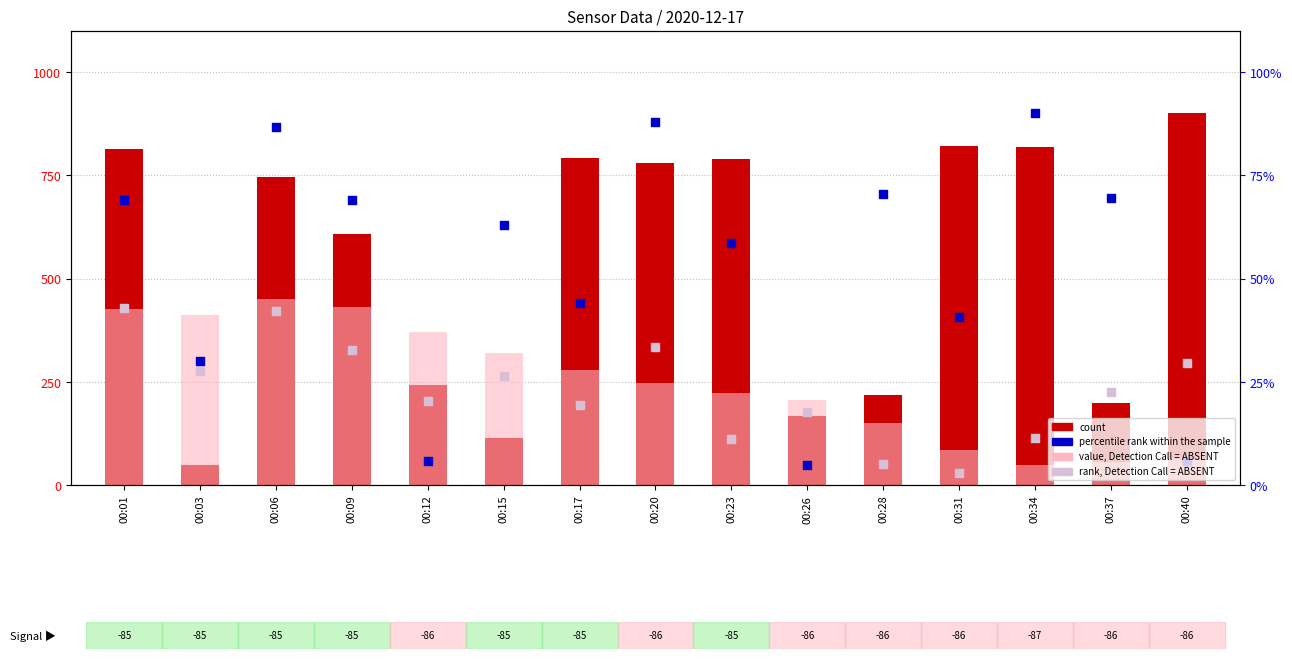

Which series has the widest spread of Y values?

count